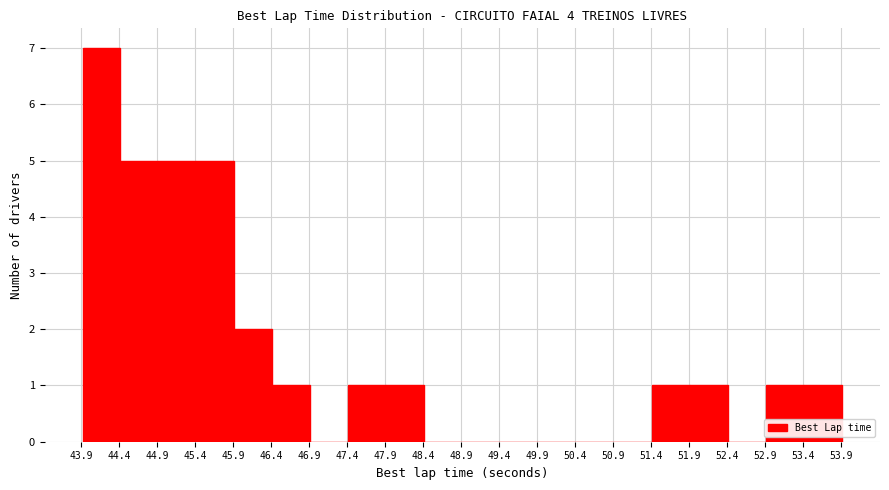

Over which range of the x-axis is the bar tallest?

43.915 to 44.415